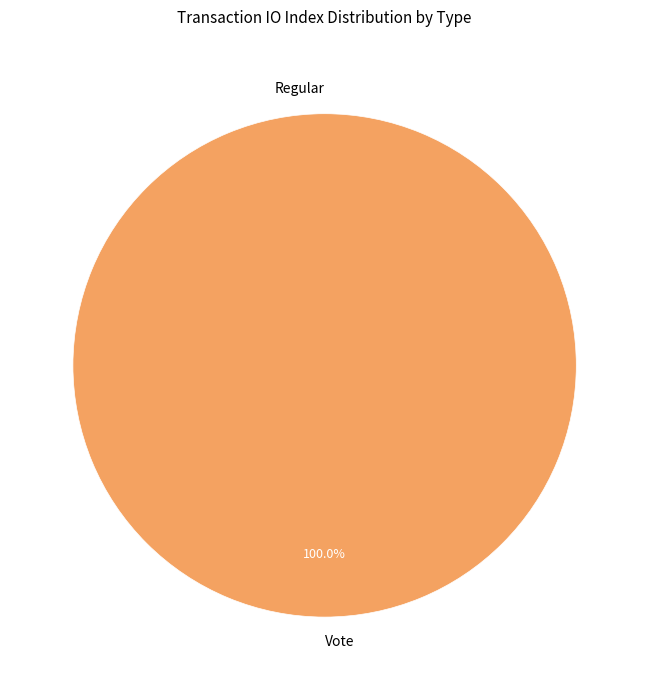

True or false: Vote accounts for 99% of the total.

False